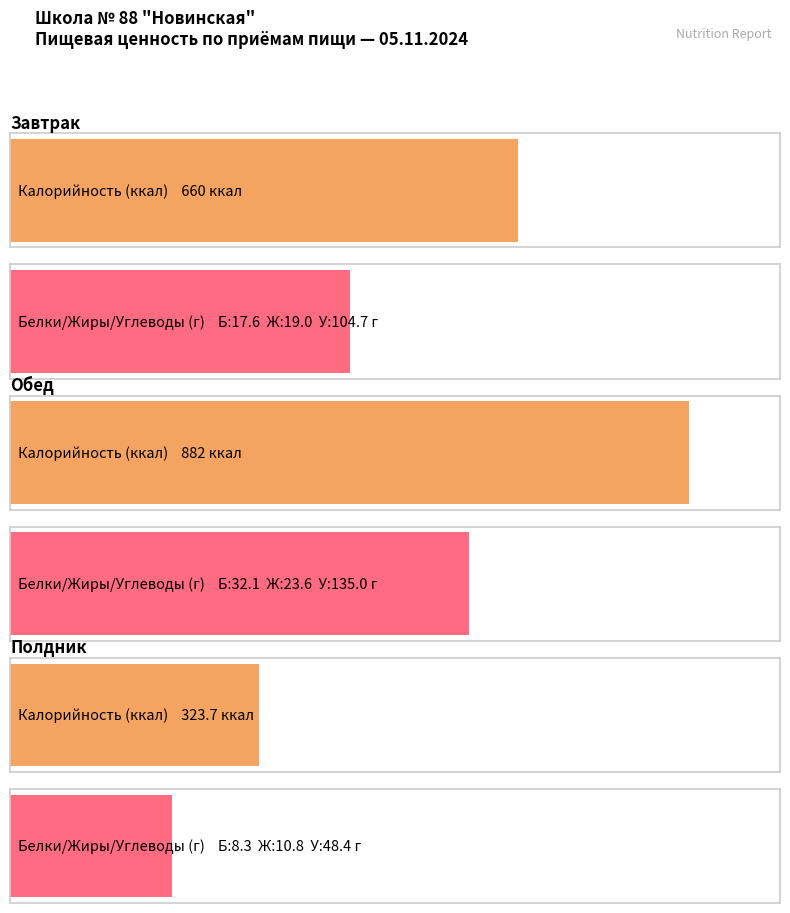

What is the difference between the maximum and minimum values in the Калорийность series?

558.3